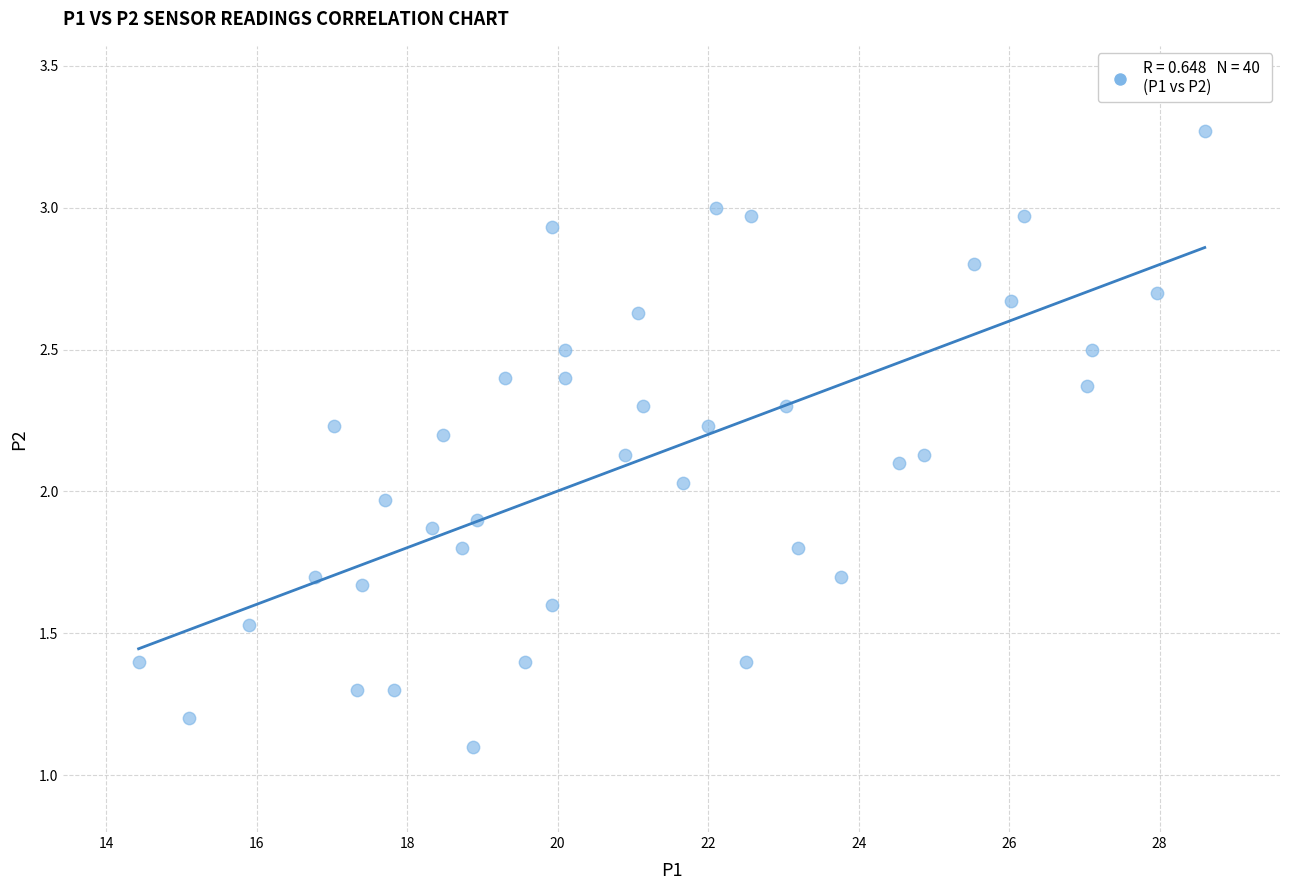

What is the range of X values (max minus min)?

14.2